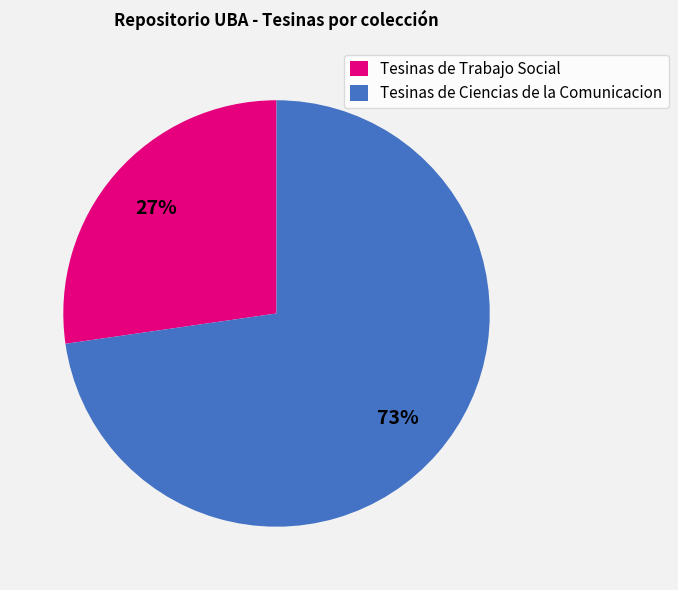

What is the ratio of the value at Tesinas de Ciencias de la Comunicacion to the value at Tesinas de Trabajo Social?

2.7